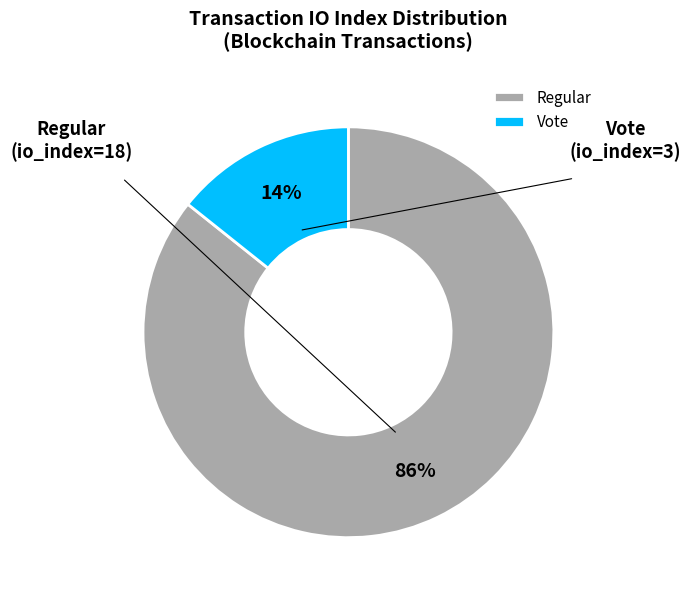

Does any single category account for the majority?

Yes